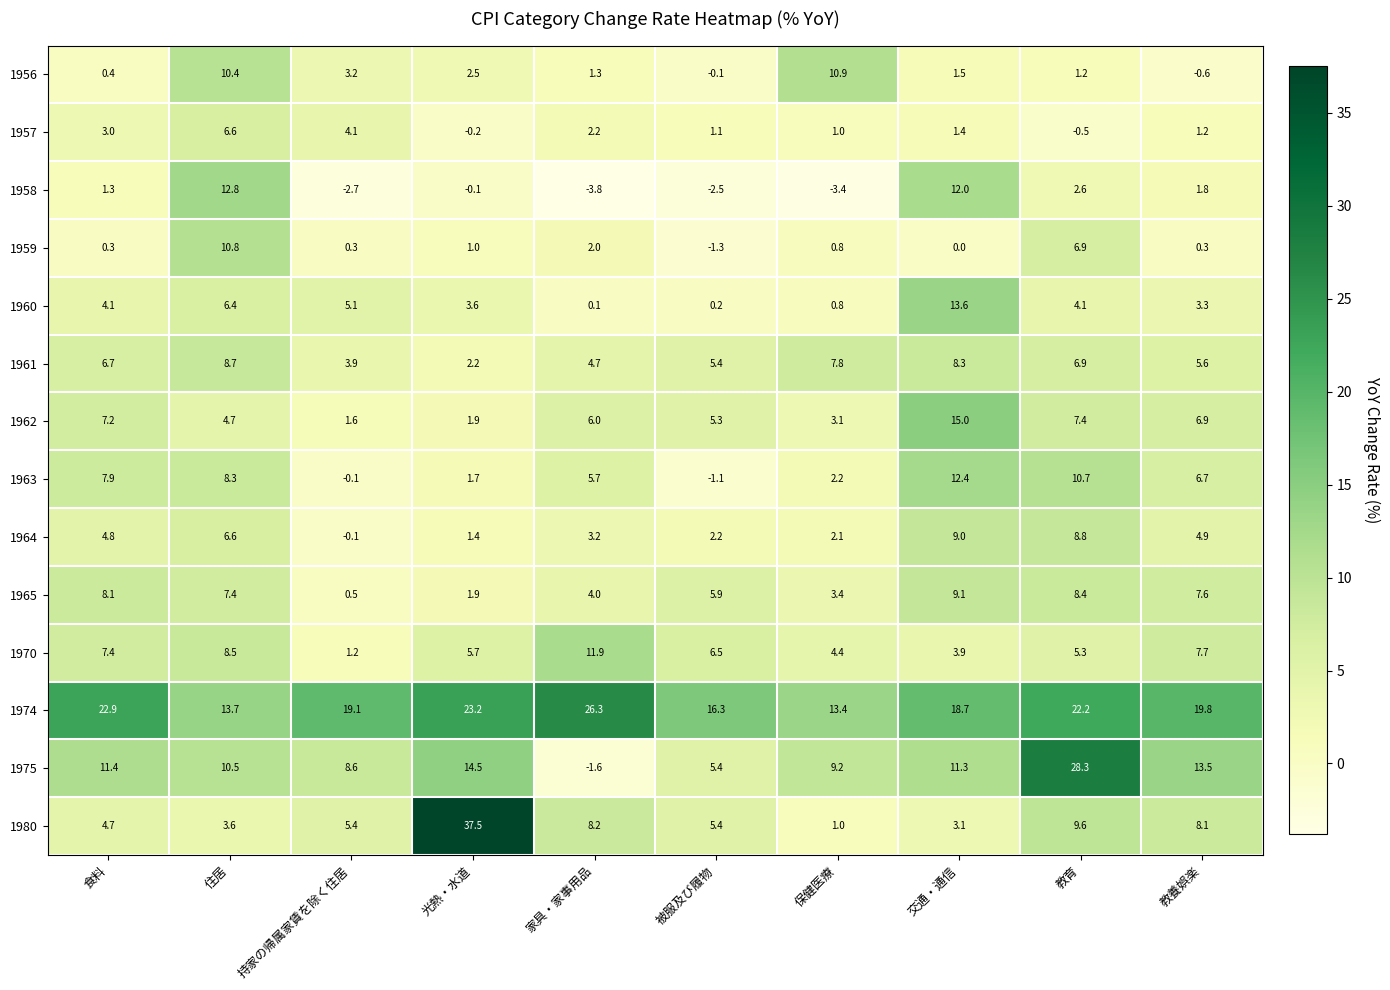

Where is 1975 nearest to the value 13?

教養娯楽